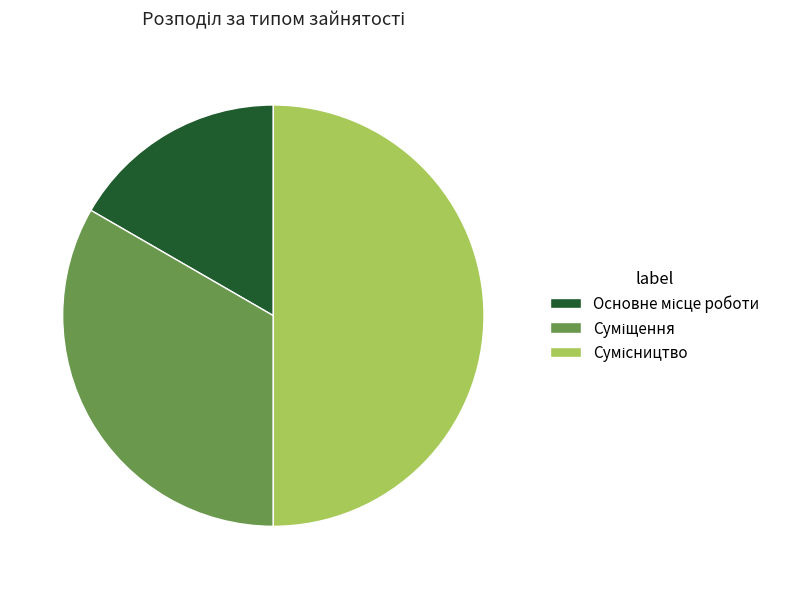

How many segments does this pie chart have?

3